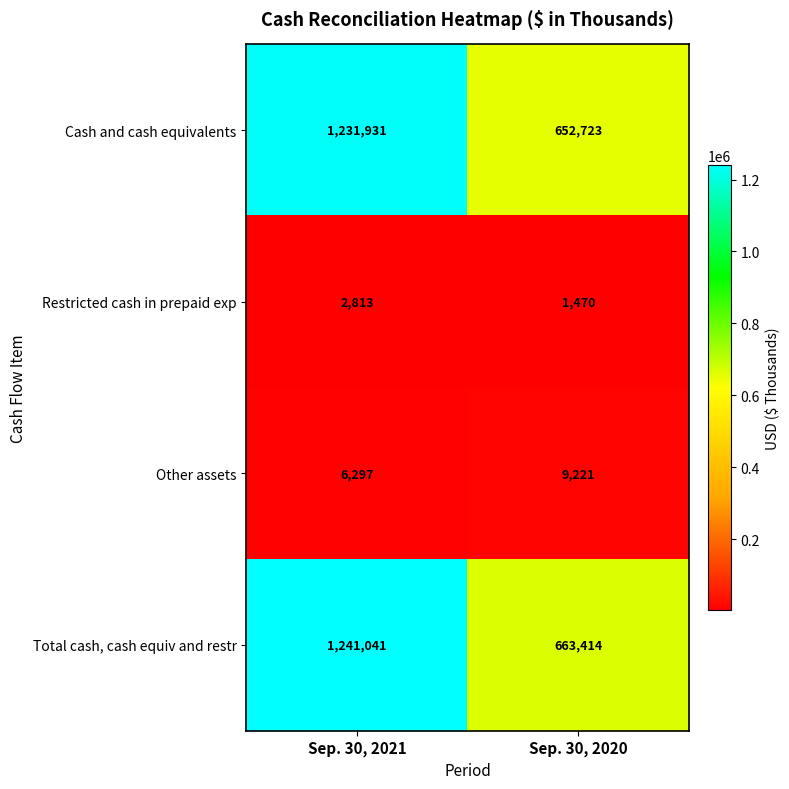

At Sep. 30, 2021, list the series in order from largest to smallest.

Total cash, cash equiv and restr, Cash and cash equivalents, Other assets, Restricted cash in prepaid exp